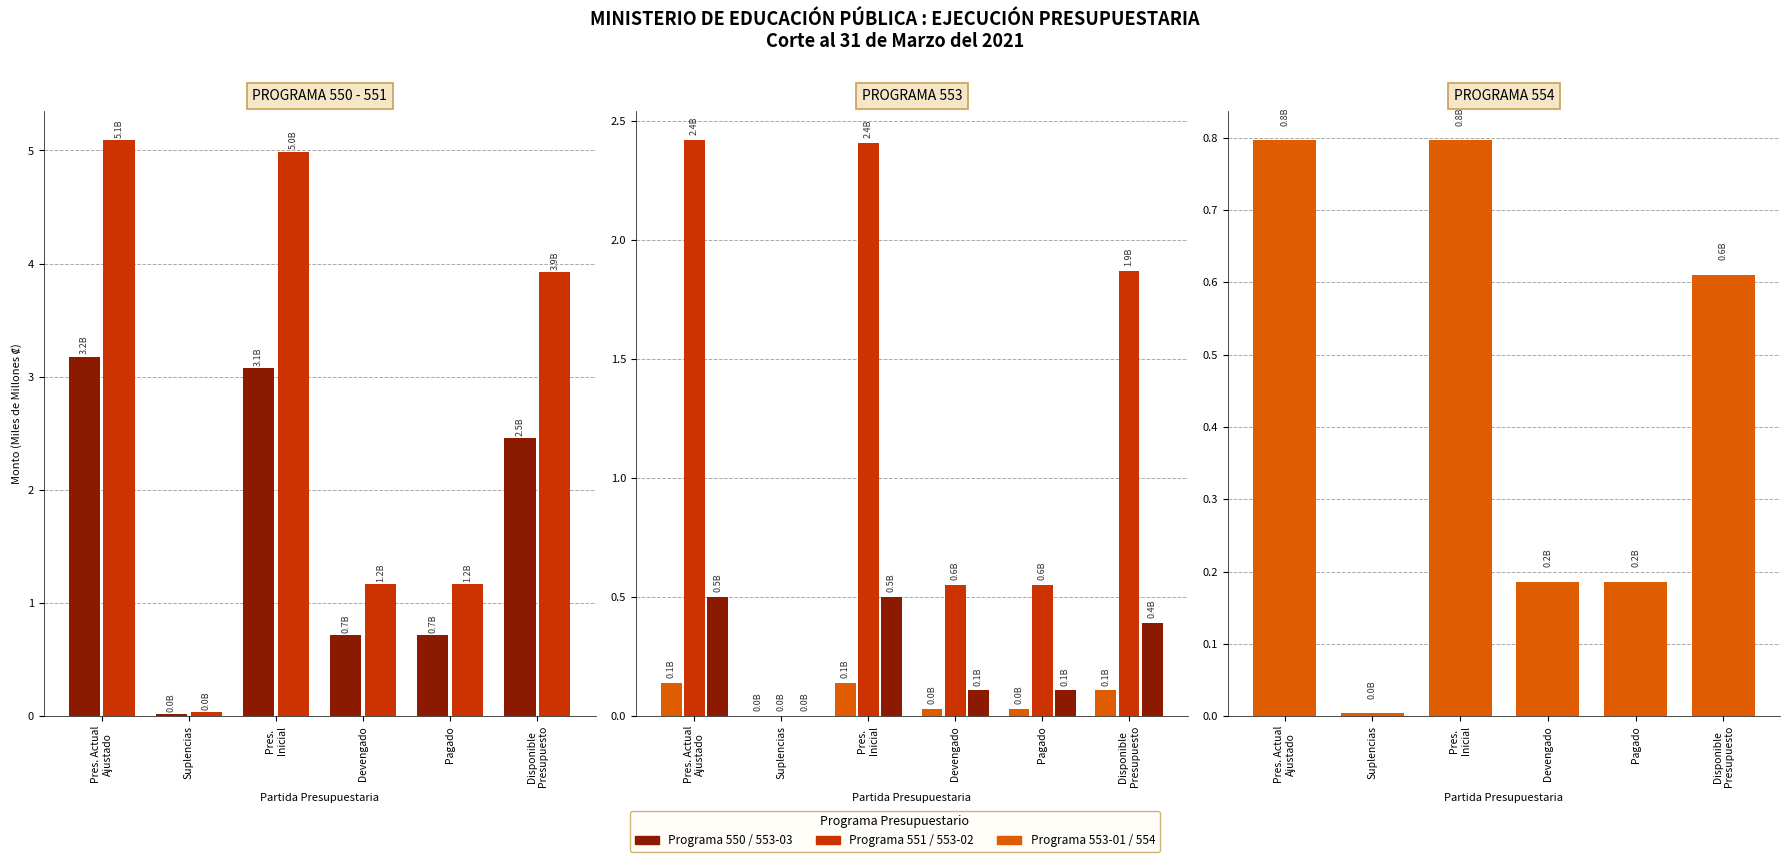

The 553_03 series shows 0.2 at Devengado. True or false?

False